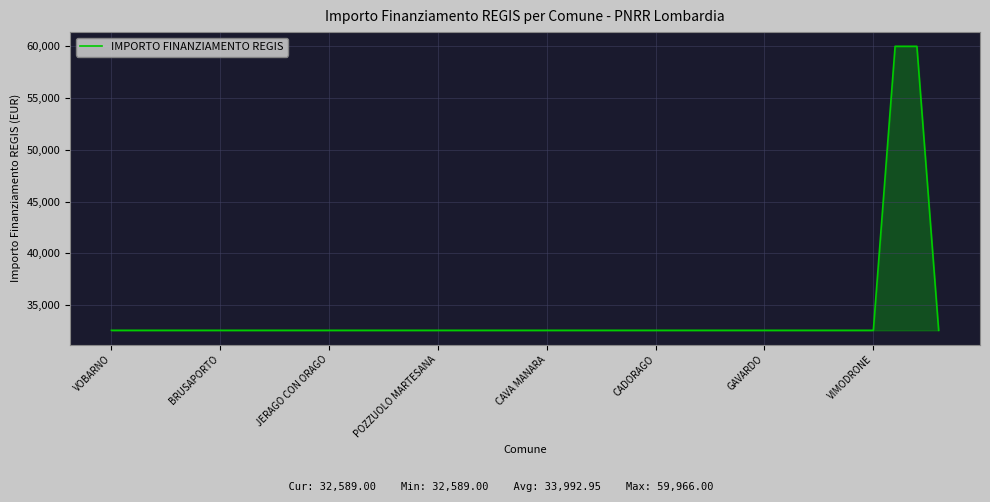

What is the difference between the maximum and minimum values?

27377